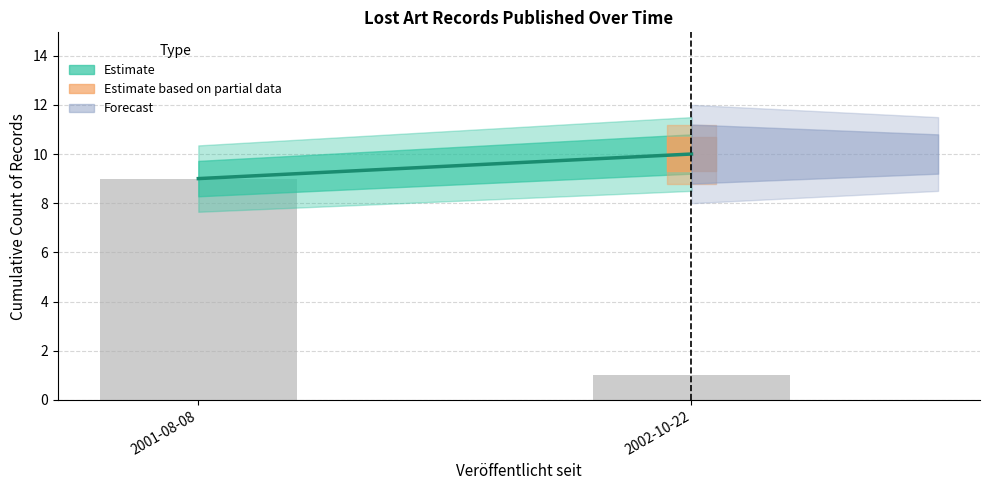

What is the average value?

5